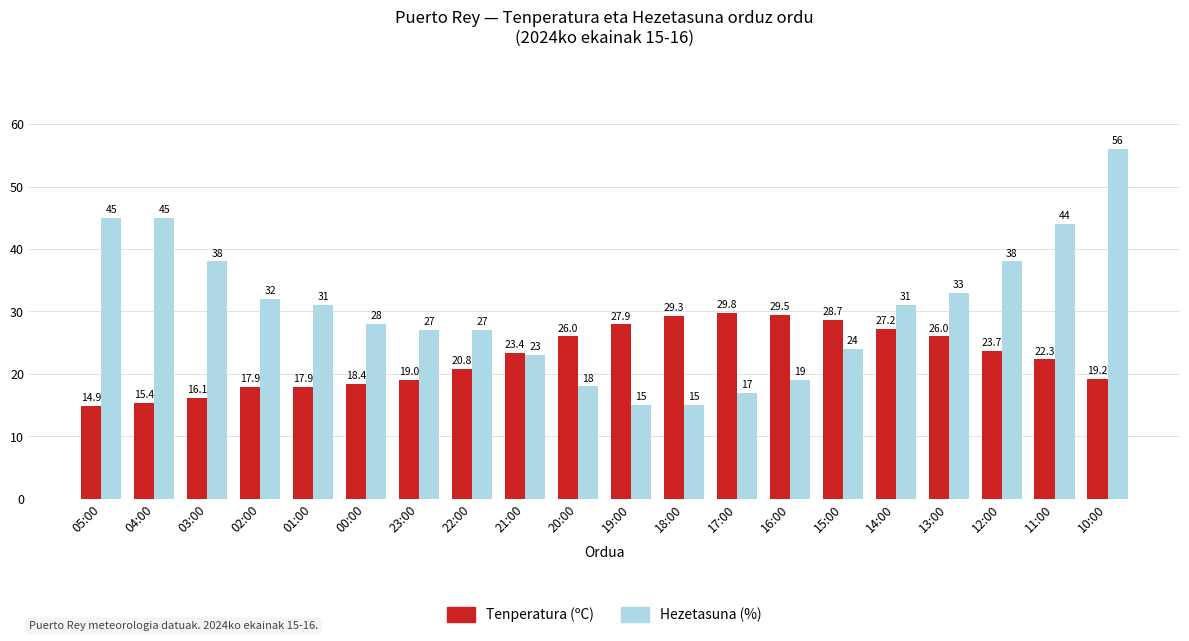

What is the average value of the Tenperatura (ºC) series?

22.7